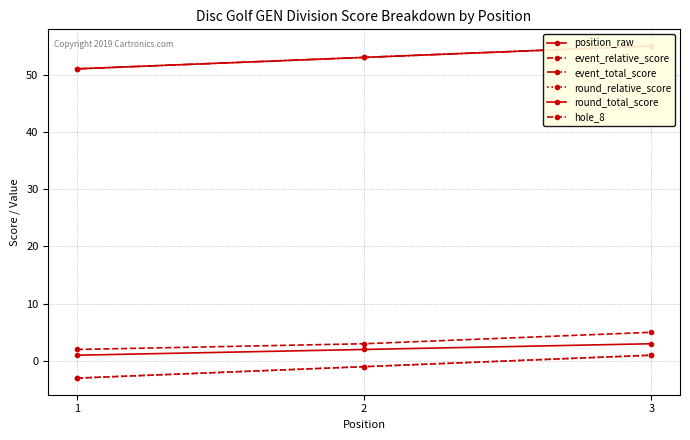

True or false: position_raw has a value of 3 at 3.

True